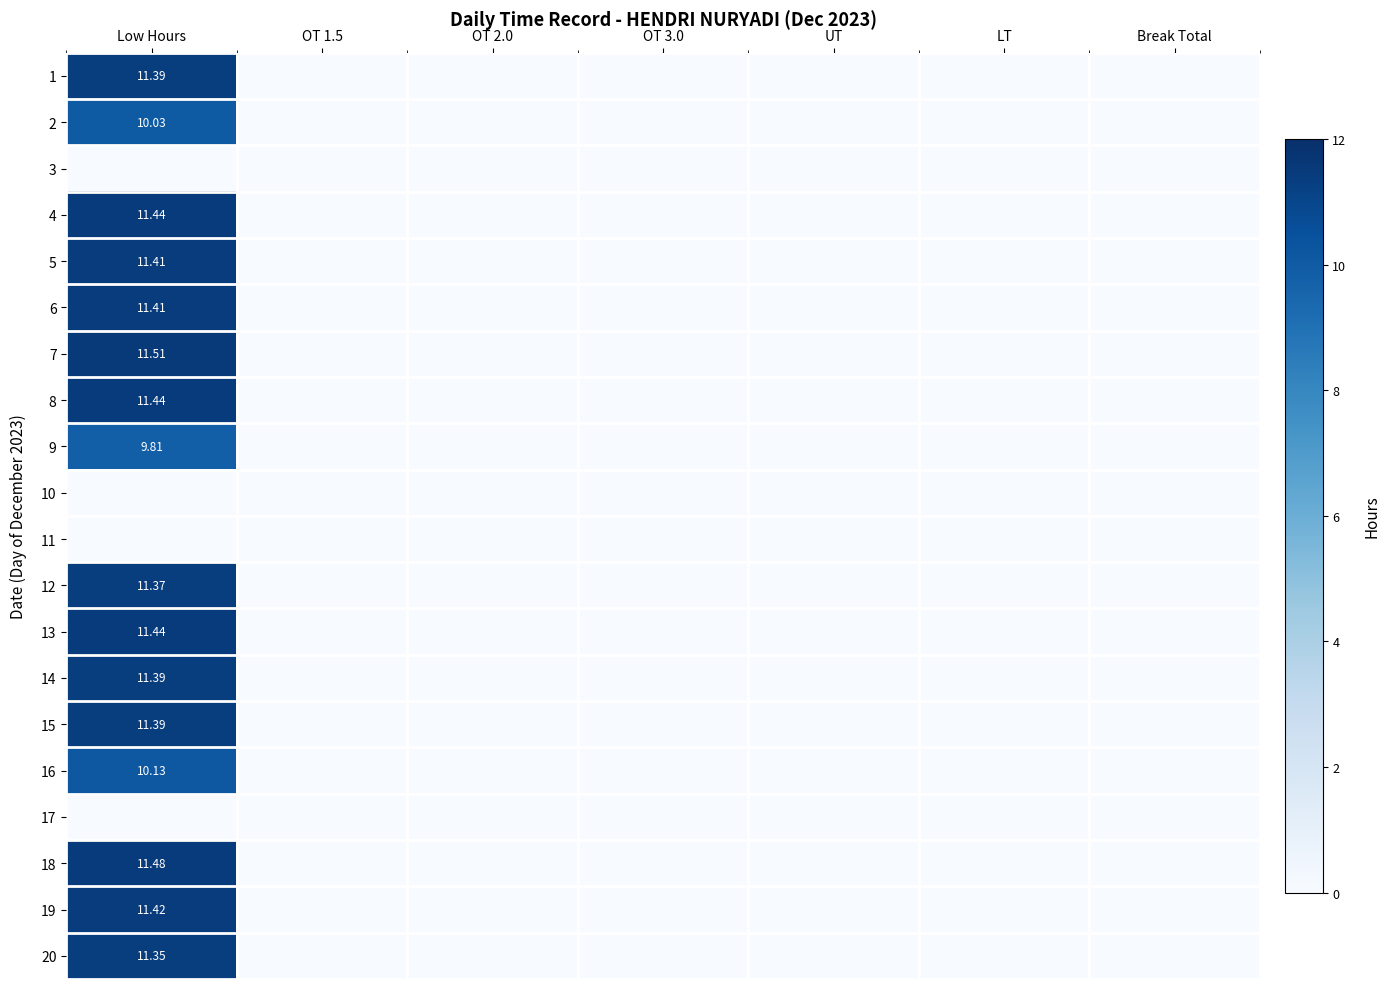

Which series changed the most between OT 3.0 and Break Total?

1